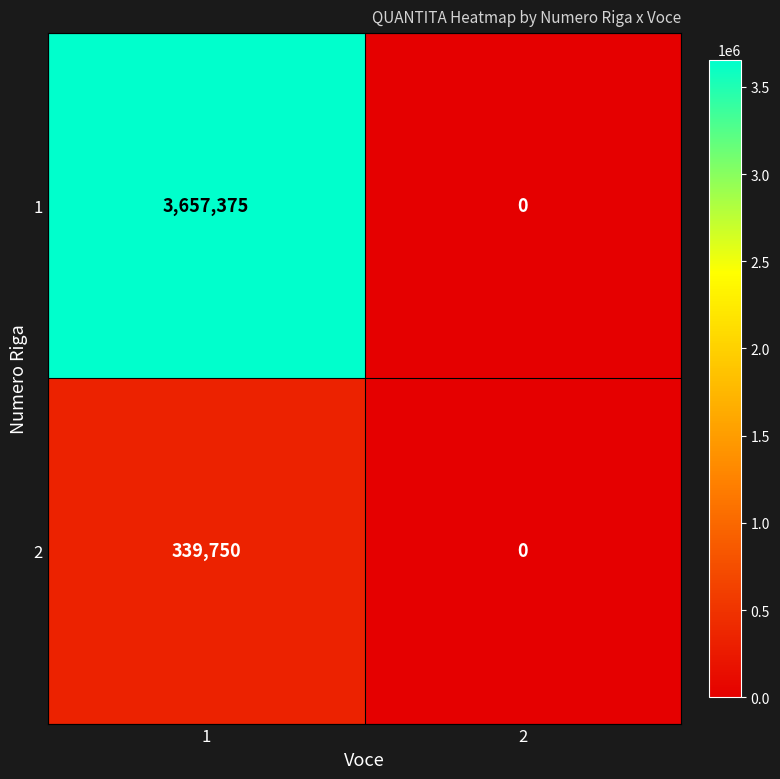

At which category is the sum across all series the highest?

1